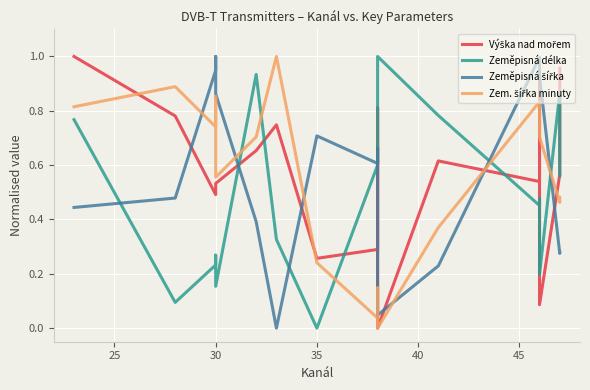

Rank the series by their average value, from highest to lowest.

Zeměpisná šířka, Výška nad mořem, Zem. šířka minuty, Zeměpisná délka